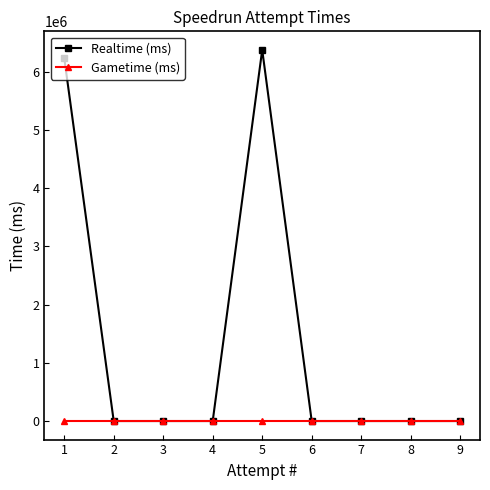

How many positive values does the Realtime (ms) series have?

2